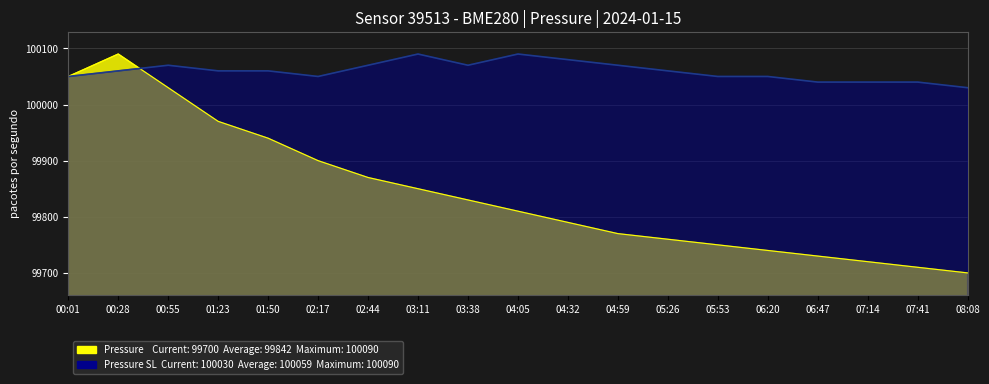

List the labels in order of value, smallest first.

08:08, 07:41, 07:14, 06:47, 06:20, 05:53, 05:26, 04:59, 04:32, 04:05, 03:38, 03:11, 02:44, 02:17, 01:50, 01:23, 00:55, 00:01, 00:28